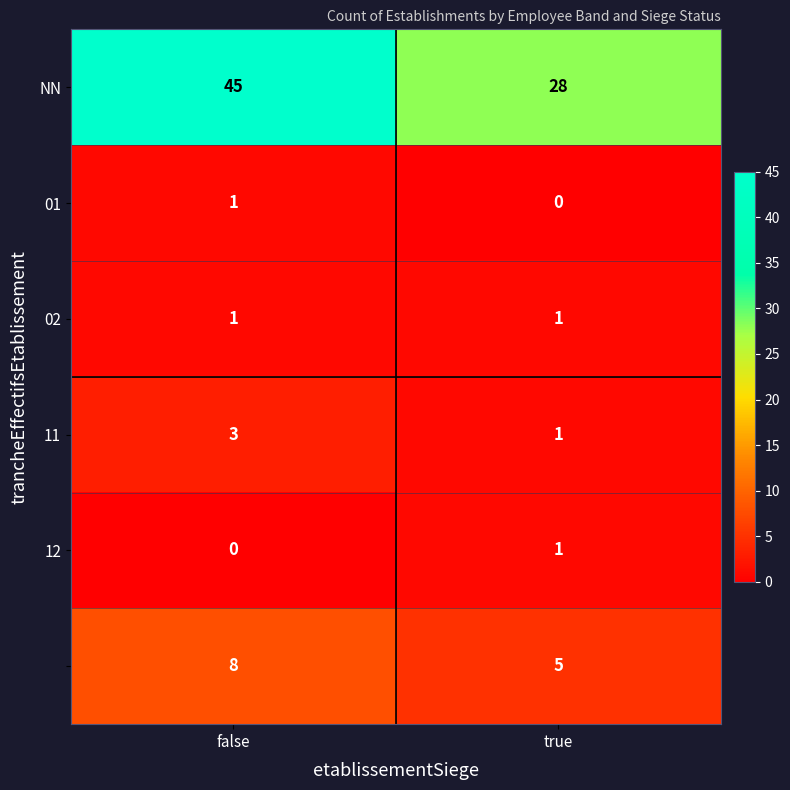

What is the spread (max minus min) of values at true?

28